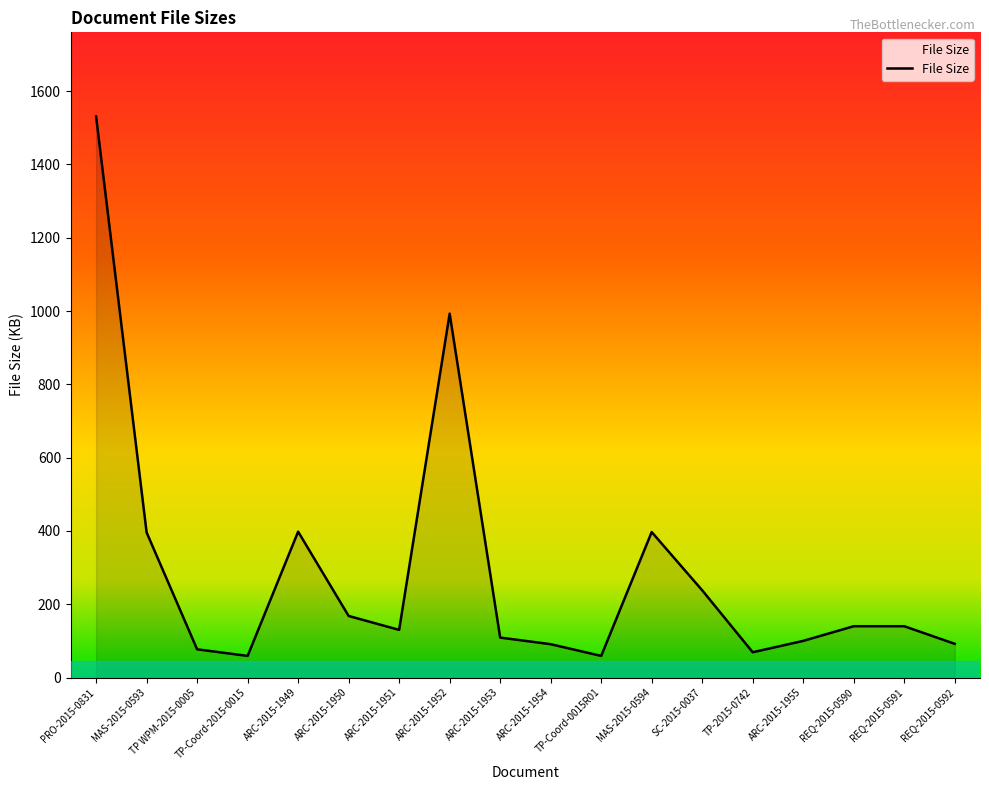

What is the smallest value displayed?

59